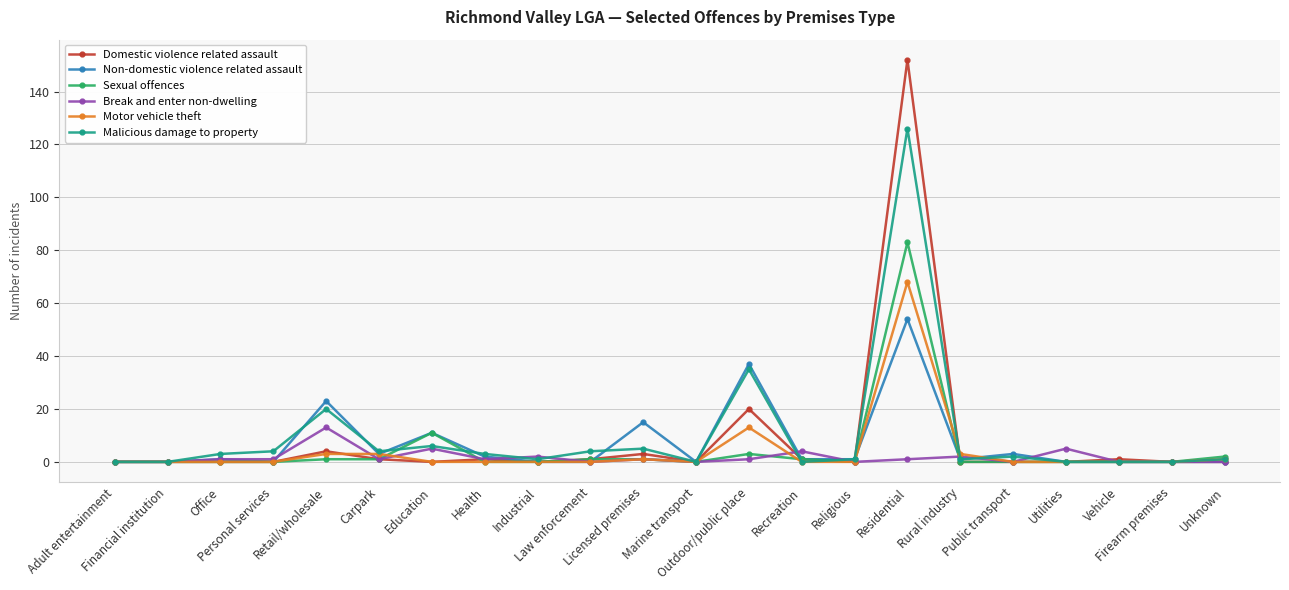

What position from the left is Religious?

15